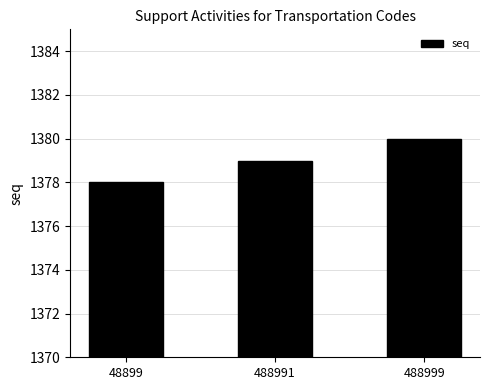

Between 488991 and 488999, which is larger?

488999